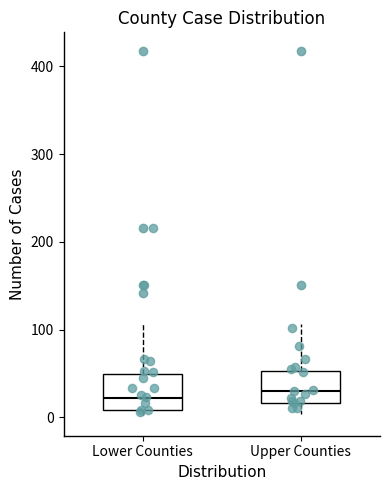

Reading left to right, read every box against the y-axis: the position of its median line, the range the box covers, and the ends of its whiskers. The values are not printed on the chart, so give them approximately, as read against the axis.

Lower Counties: median 20, box 10 to 50, whiskers 0 to 110
Upper Counties: median 30, box 20 to 50, whiskers 0 to 110